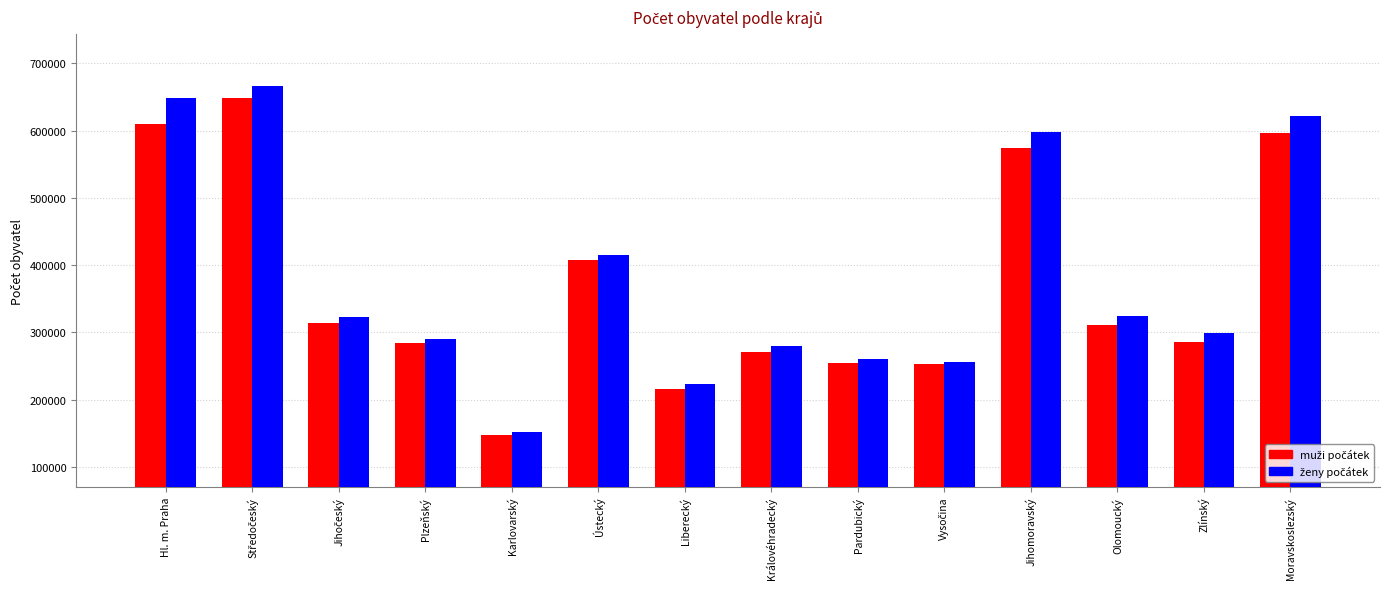

At how many categories does at least one series exceed 560471?

4